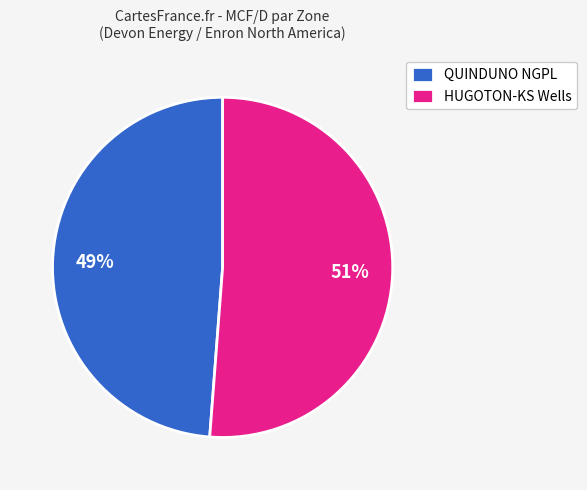

Which has a higher value, QUINDUNO NGPL or HUGOTON-KS Wells?

HUGOTON-KS Wells